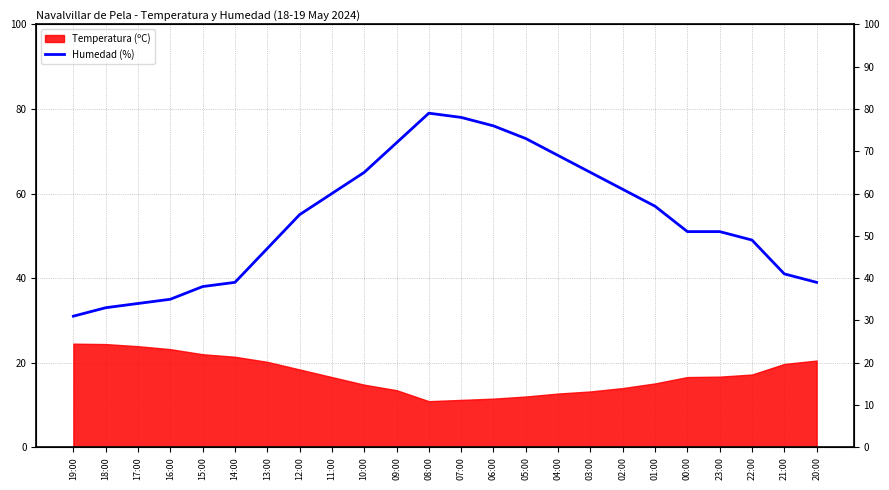

What is the value of the 18th point from the left?

61